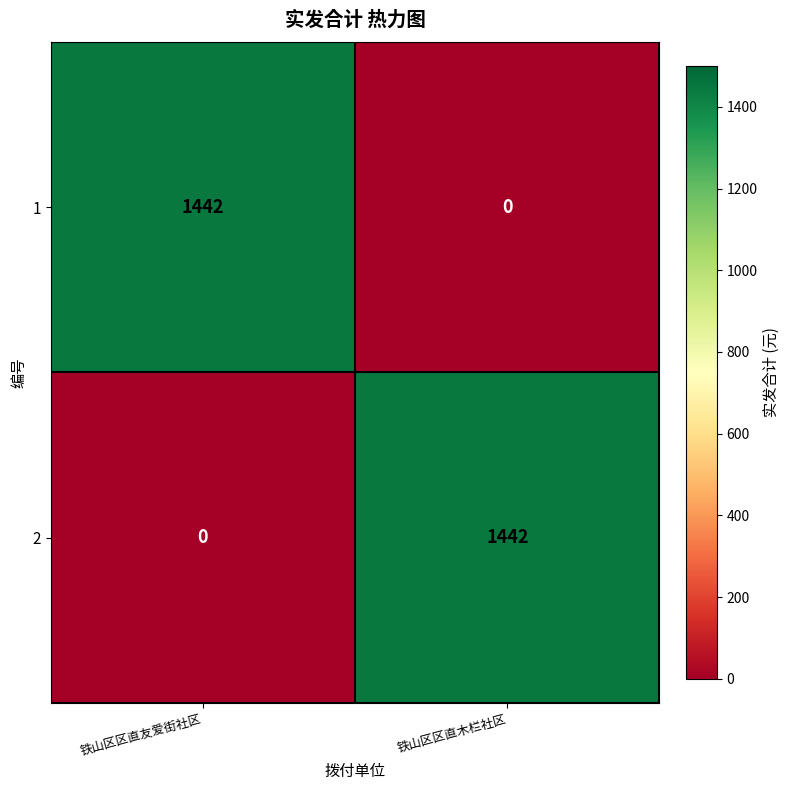

At which label does 1 reach its peak?

铁山区区直友爱街社区